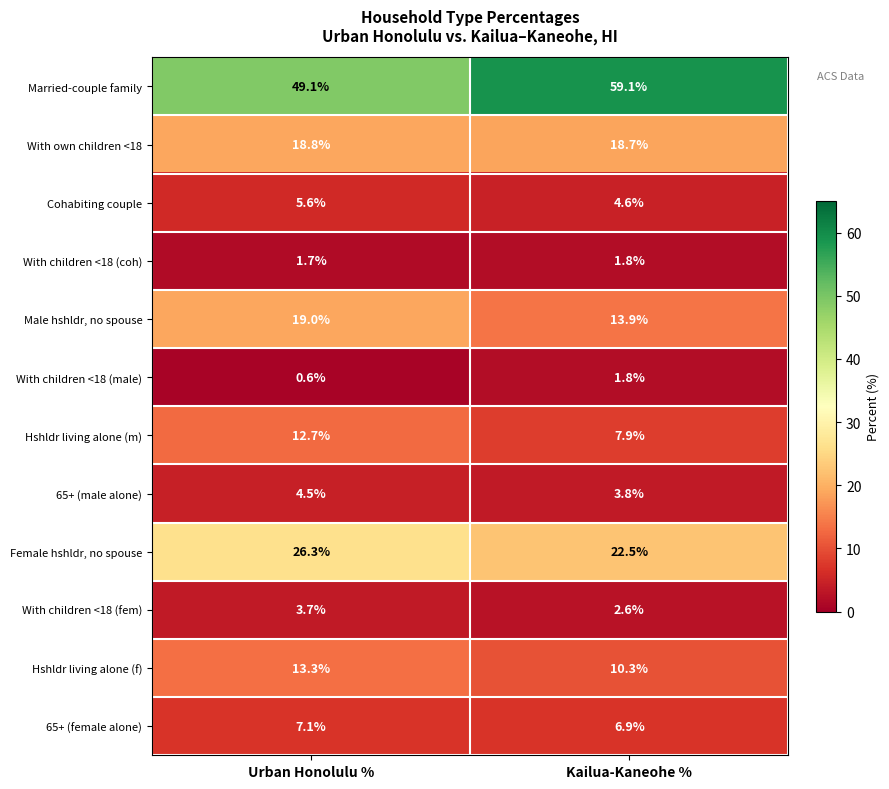

The value of Cohabiting couple at Kailua-Kaneohe % is 4.6. True or false?

True